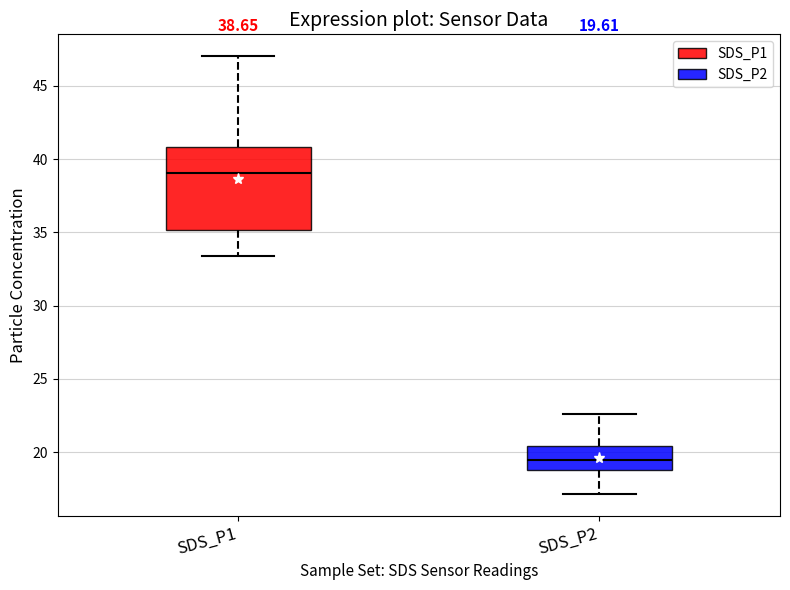

Comparing the boxes themselves (not the whiskers), which one is the tallest?

SDS_P1